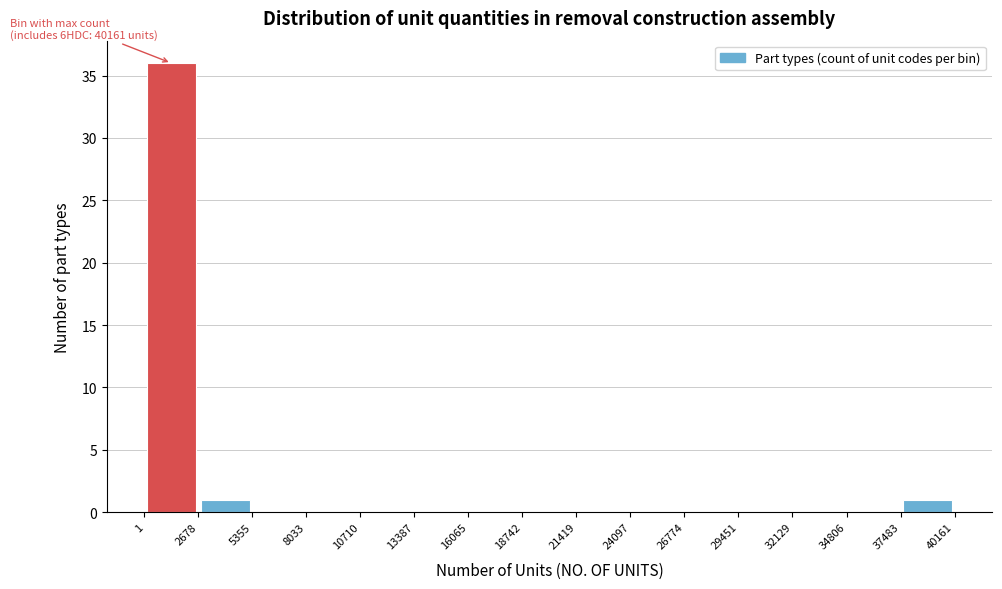

Over which range of the x-axis is the bar tallest?

1 to 2678